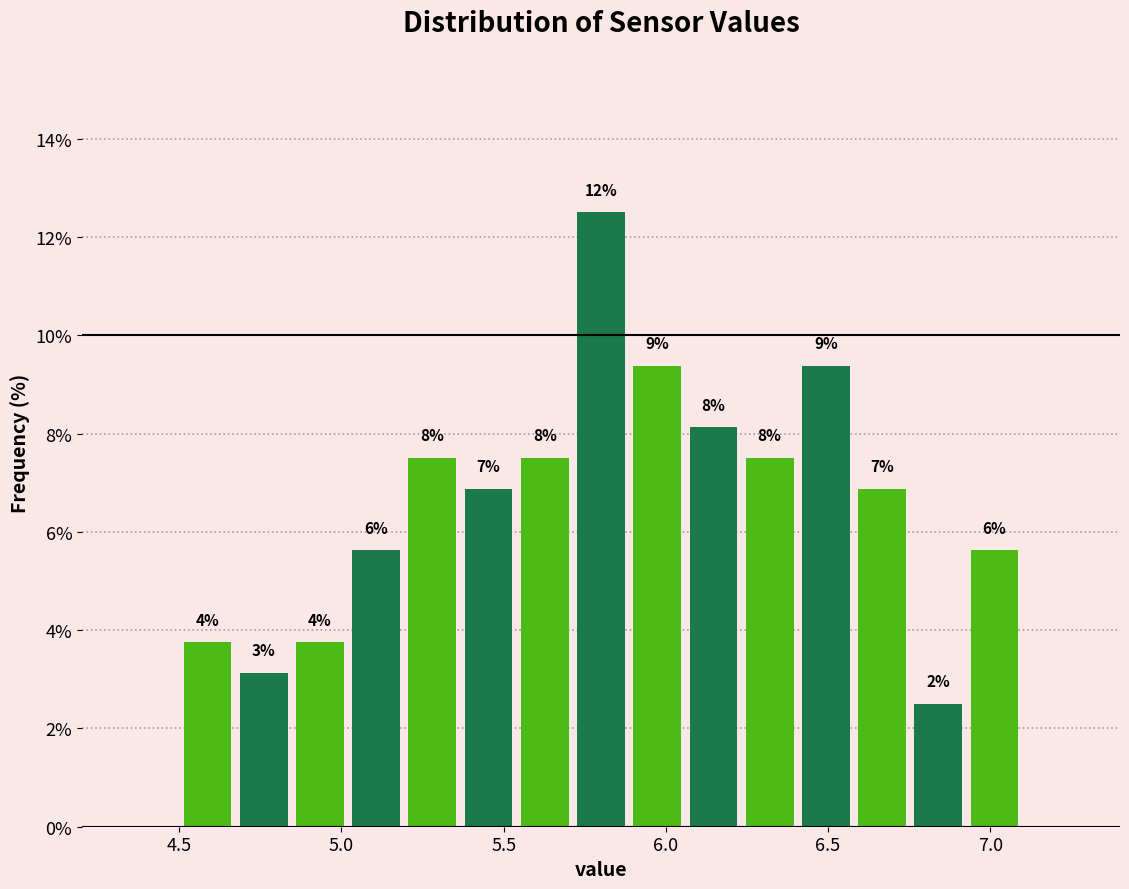

Around what value on the x-axis is the tallest bar? Give the approximate position of its centre, as read against the axis.

5.80